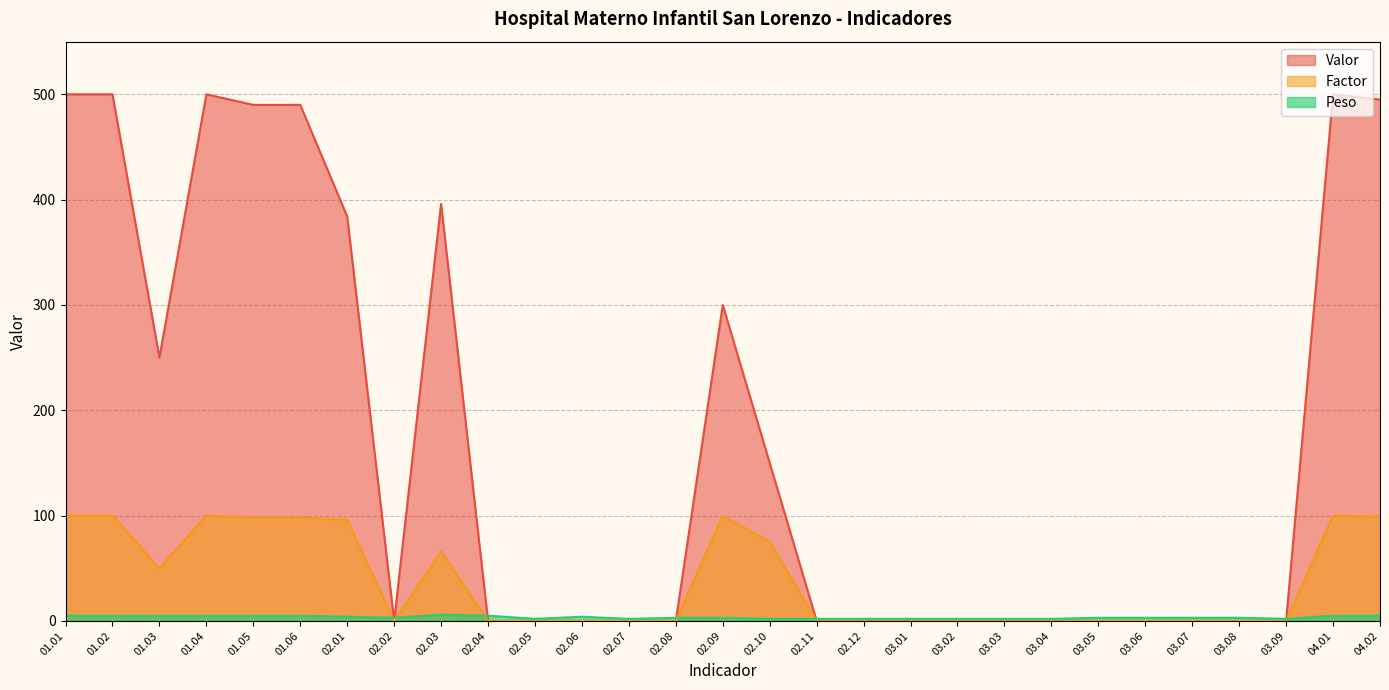

What is the difference between the Peso values at 02.09 and 04.01?

2